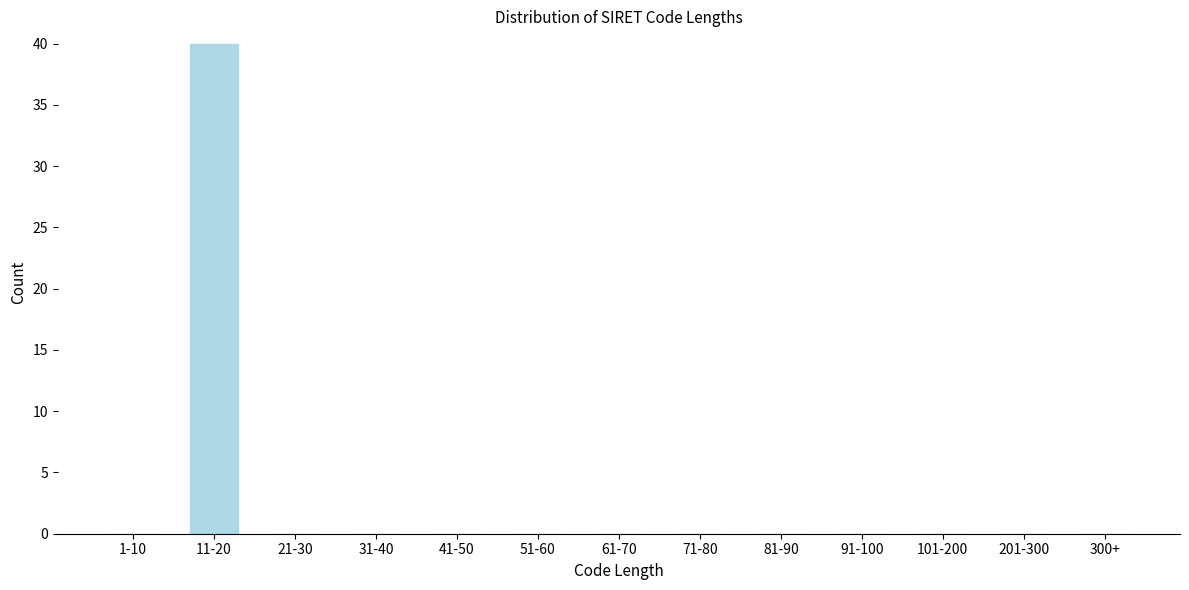

Reading left to right, what are all the values shown in this chart?

1-10=0	11-20=40	21-30=0	31-40=0	41-50=0	51-60=0	61-70=0	71-80=0	81-90=0	91-100=0	101-200=0	201-300=0	300+=0